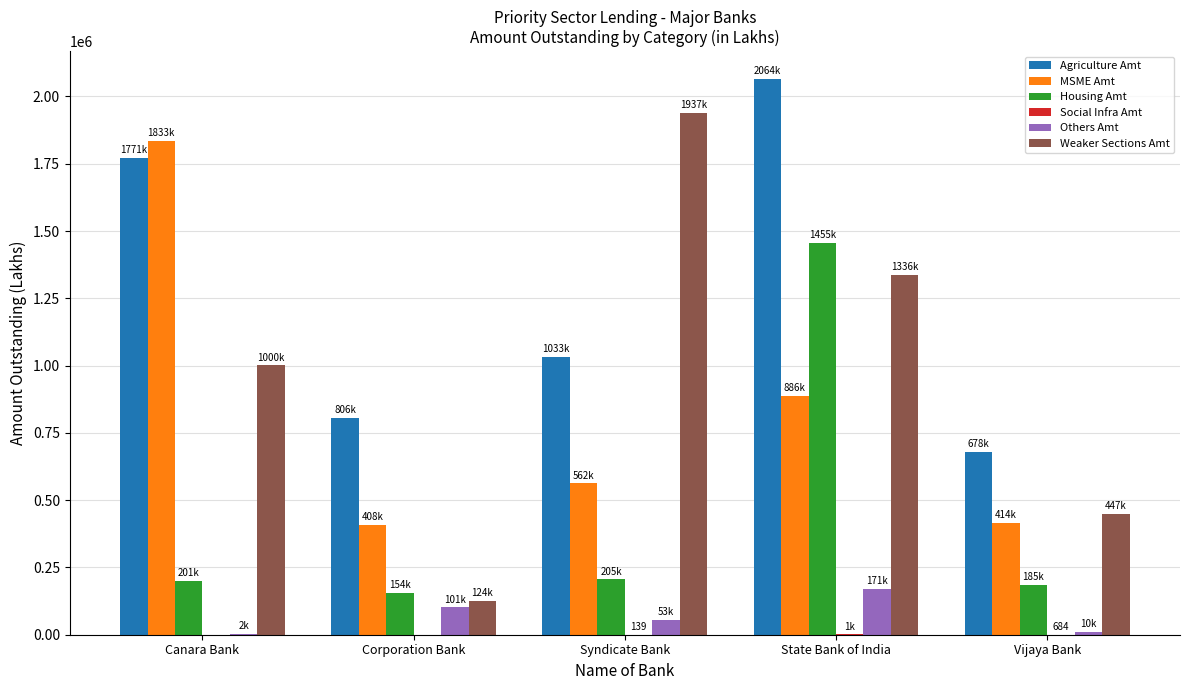

Between Corporation Bank and State Bank of India, which series saw the biggest shift?

Housing Amt